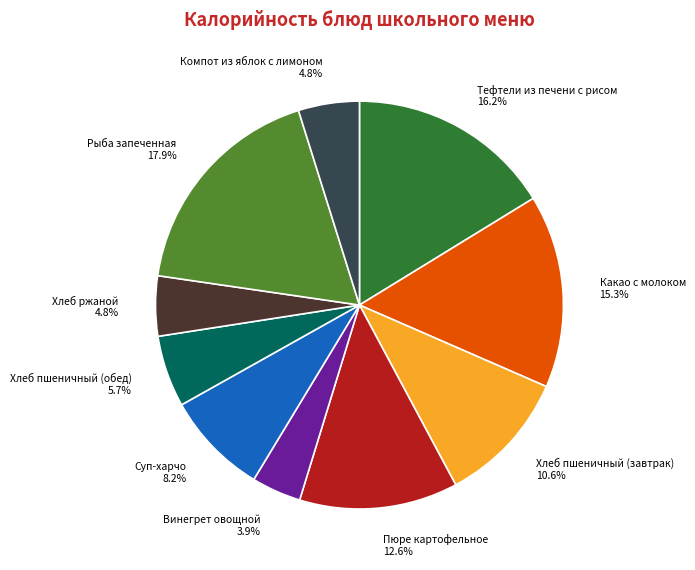

What is the largest slice in the pie chart?

Рыба запеченная